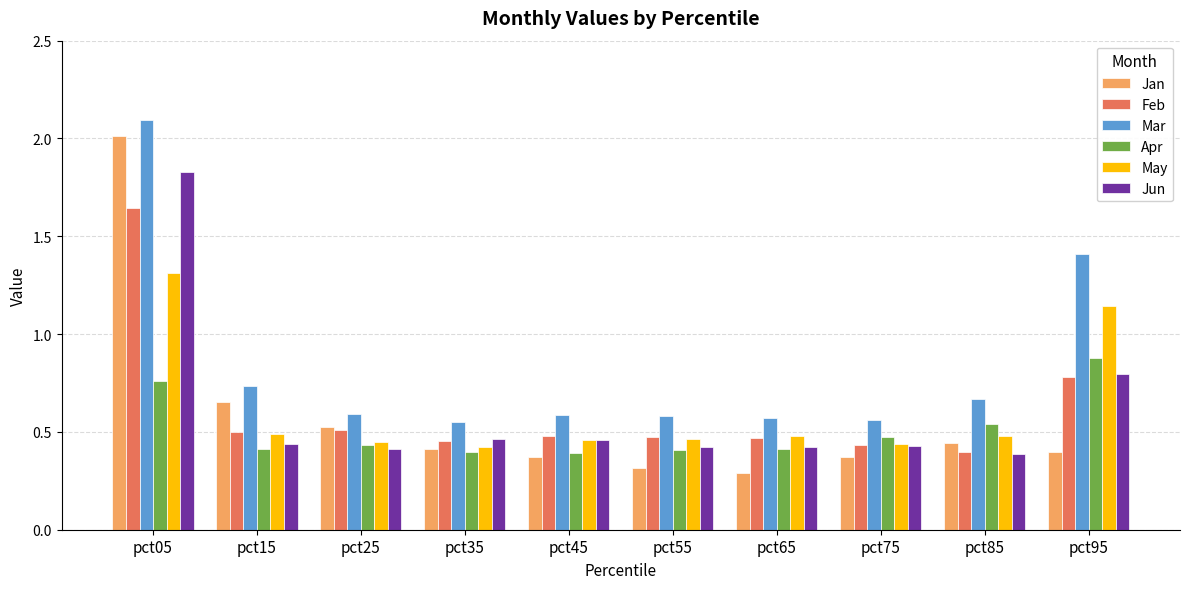

Which category has the lowest value across all series?

pct65